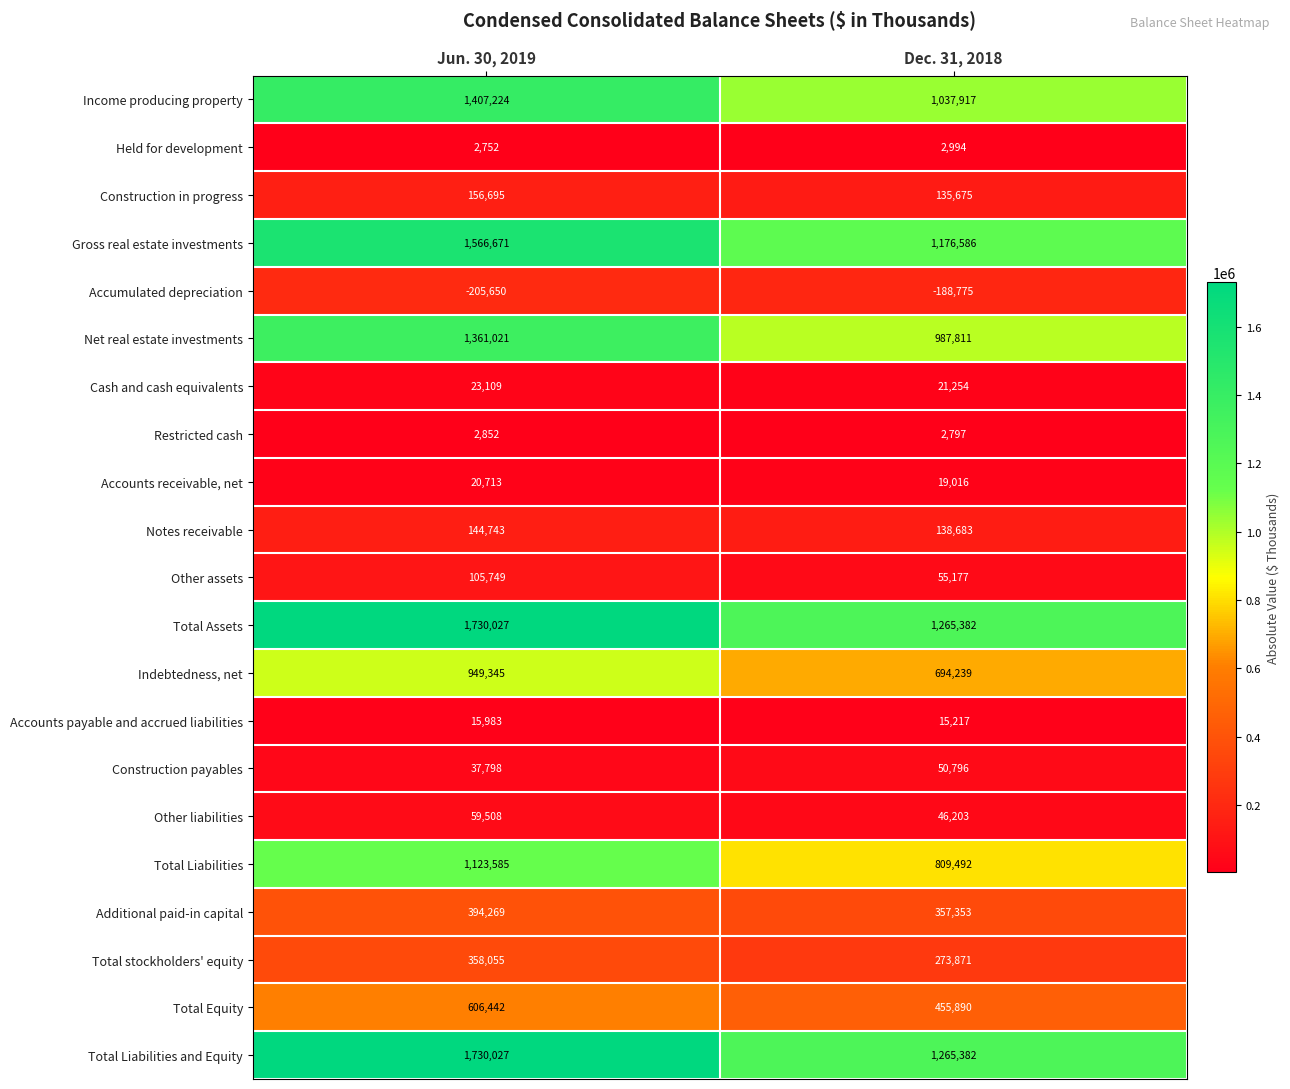

List the labels in order of Additional paid-in capital value, largest first.

Jun. 30, 2019, Dec. 31, 2018